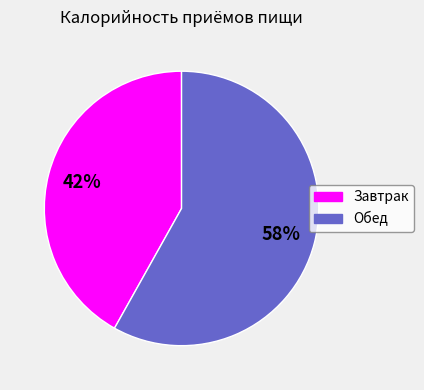

Is there any slice that represents more than half of the pie?

Yes